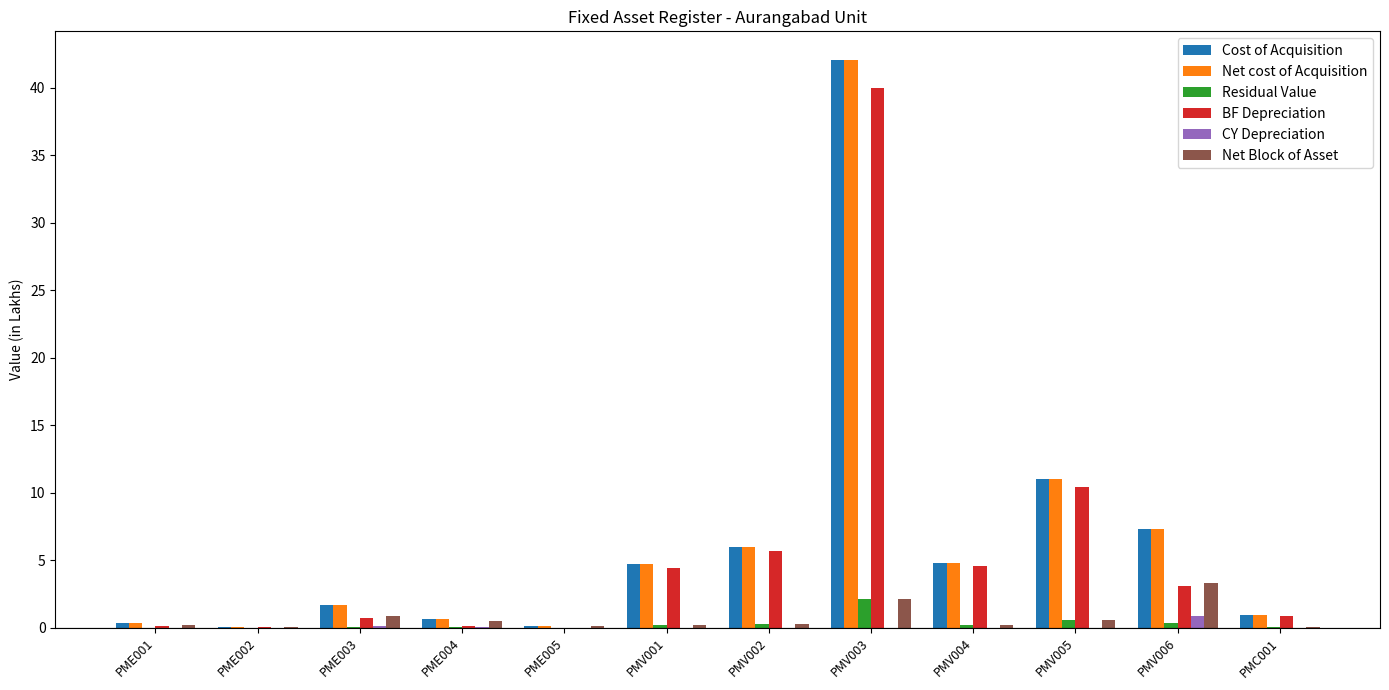

The Net cost of Acquisition series shows 3.5 at PMV005. True or false?

False